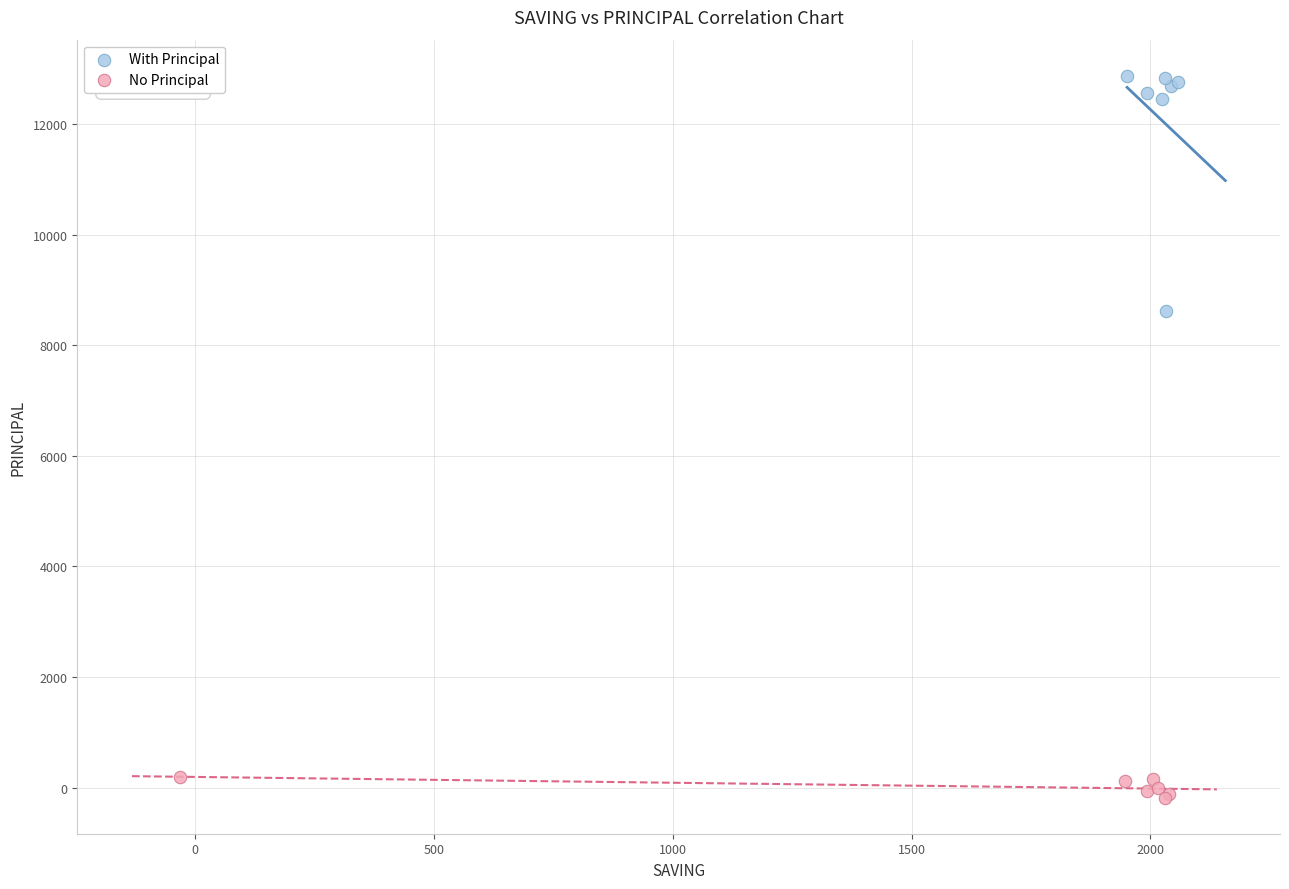

Which series contains the highest Y value?

With Principal